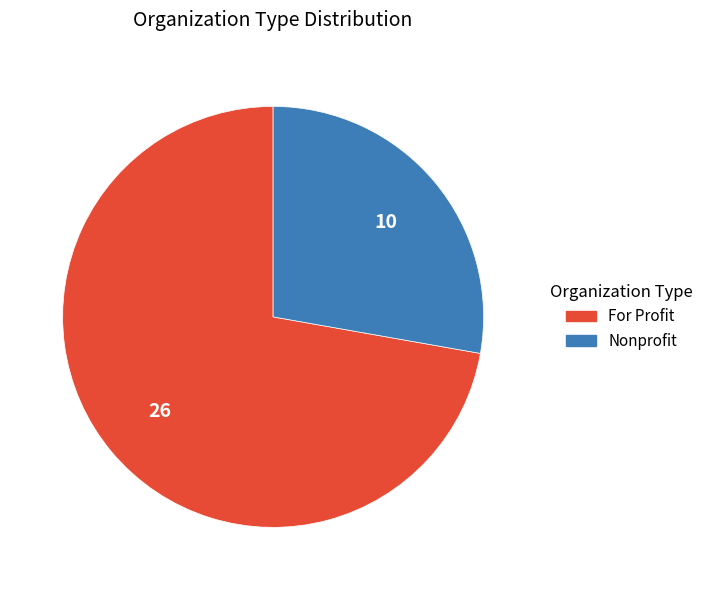

Rank the categories by value from highest to lowest.

For Profit, Nonprofit